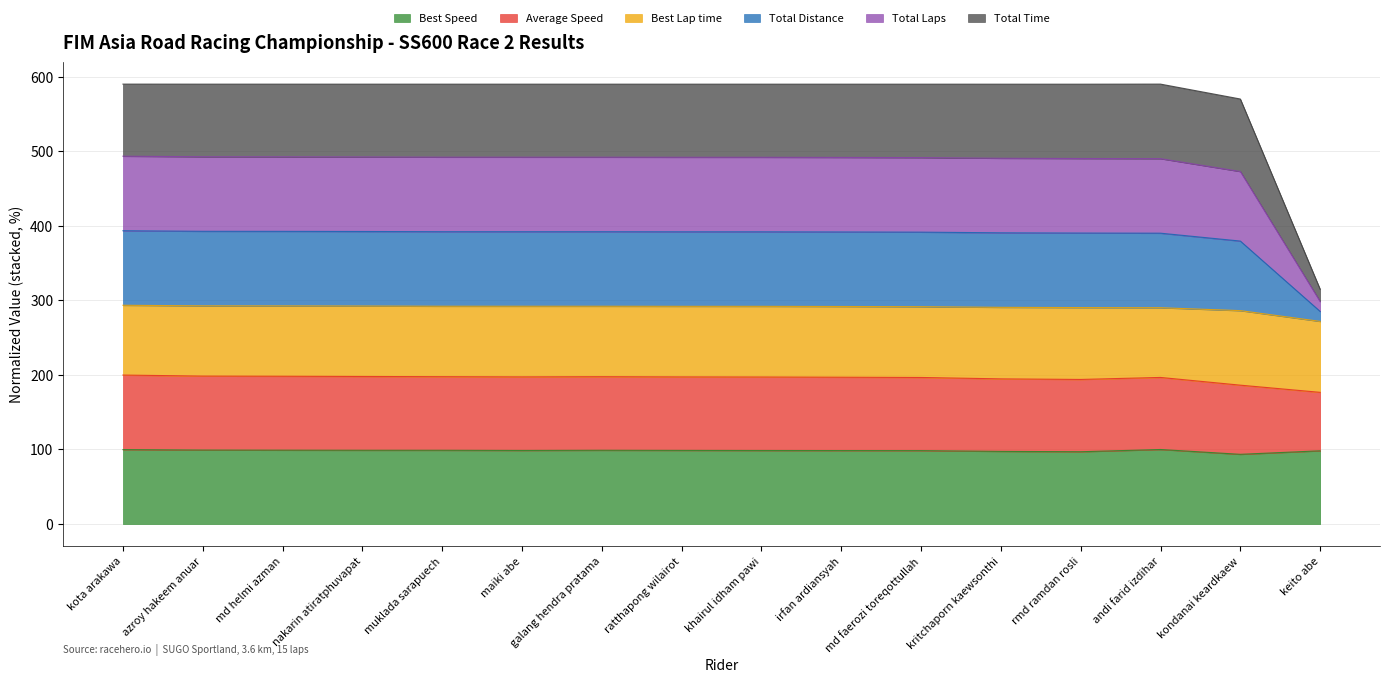

Does the chart have visible grid lines?

Yes